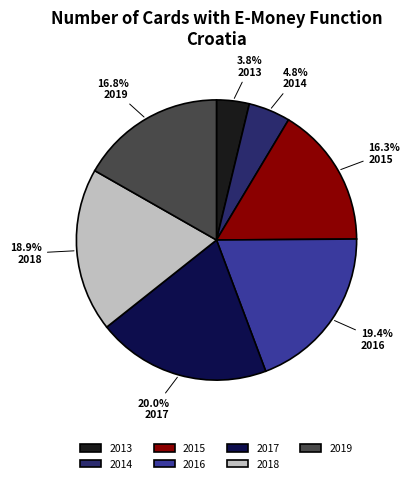

How many segments does this pie chart have?

7